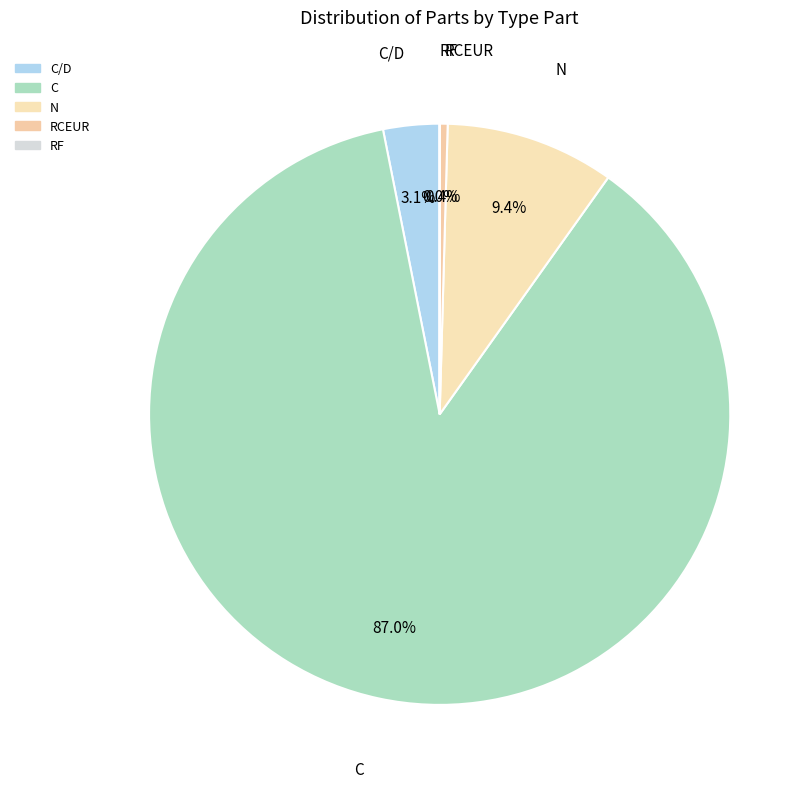

Which category has the smallest portion of the pie?

RF